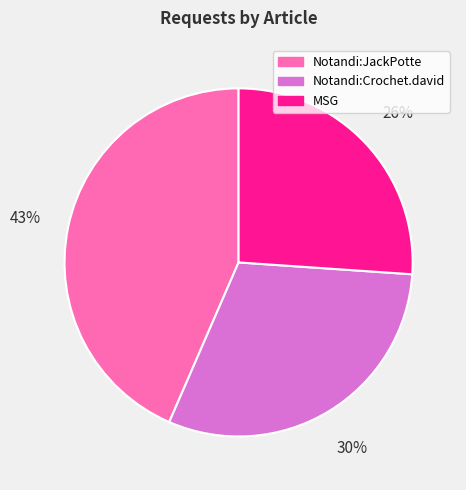

Rank the categories by value from highest to lowest.

Notandi:JackPotte, Notandi:Crochet.david, MSG